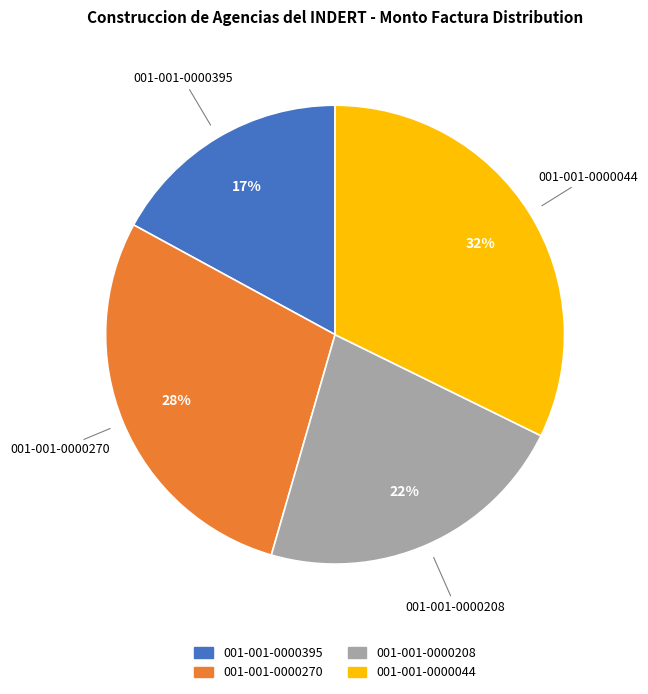

How many slices are in this pie chart?

4